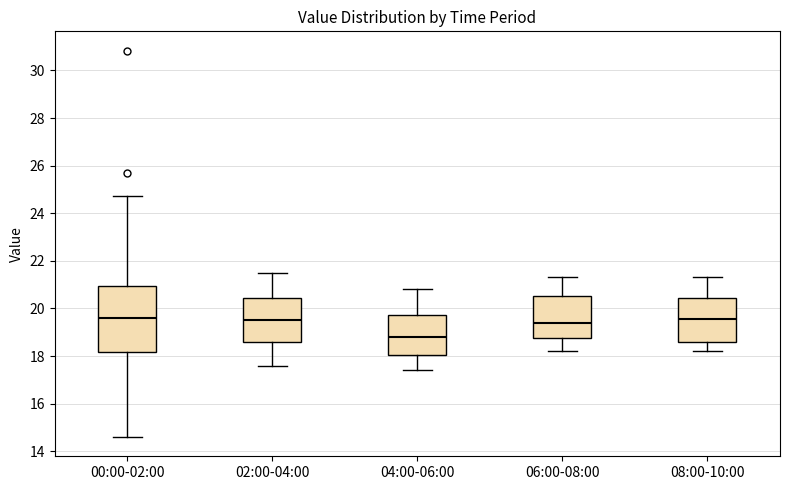

Reading left to right, read every box against the y-axis: the position of its median line, the range the box covers, and the ends of its whiskers. The values are not printed on the chart, so give them approximately, as read against the axis.

00:00-02:00: median 19.6, box 18.2 to 21.0, whiskers 14.6 to 24.8
02:00-04:00: median 19.6, box 18.6 to 20.4, whiskers 17.6 to 21.6
04:00-06:00: median 18.8, box 18.0 to 19.8, whiskers 17.4 to 20.8
06:00-08:00: median 19.4, box 18.8 to 20.6, whiskers 18.2 to 21.4
08:00-10:00: median 19.6, box 18.6 to 20.4, whiskers 18.2 to 21.4